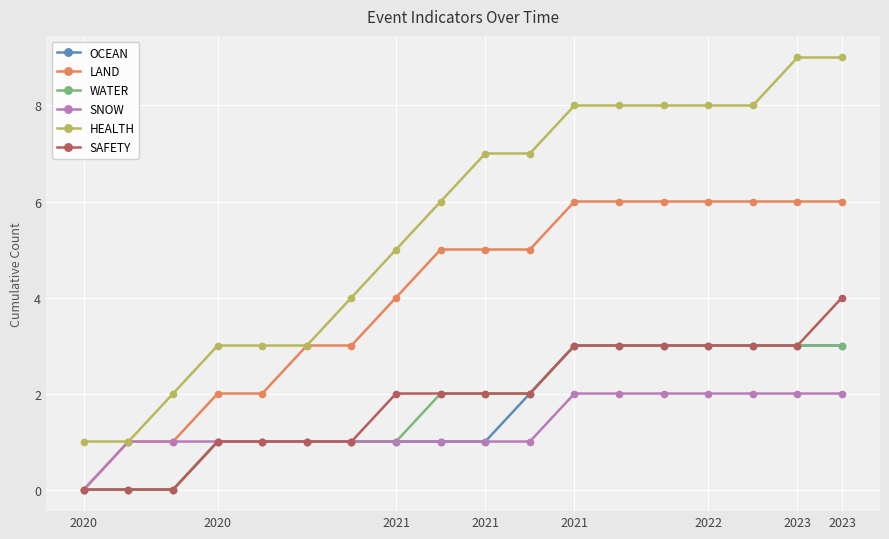

Which series has the largest total across all categories?

HEALTH